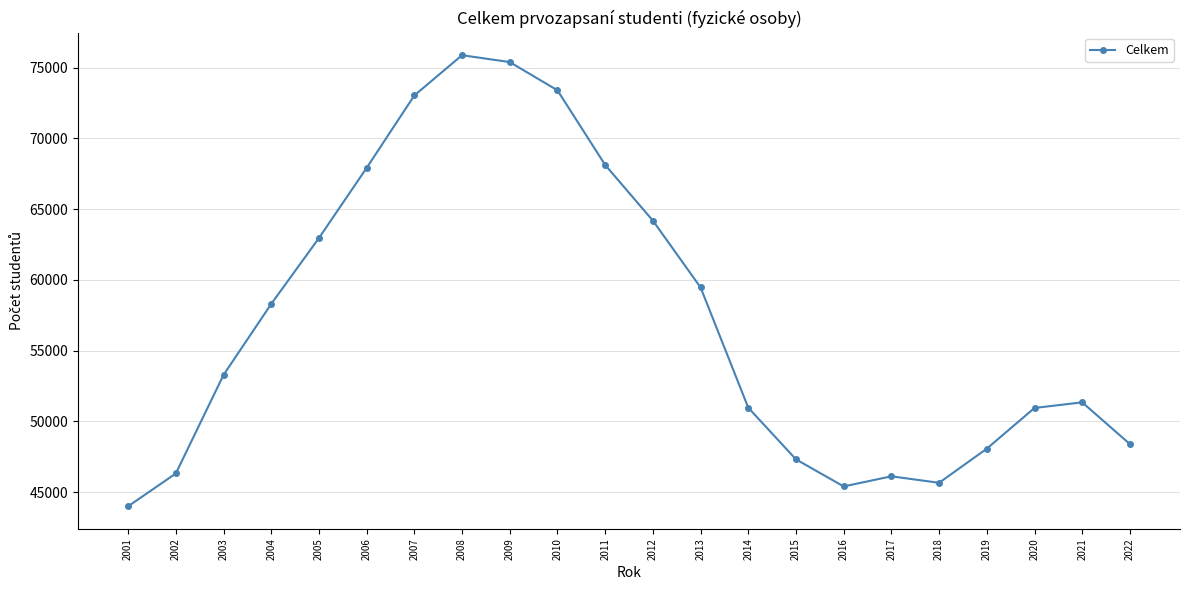

Where is the data nearest to the value 59941?

2013